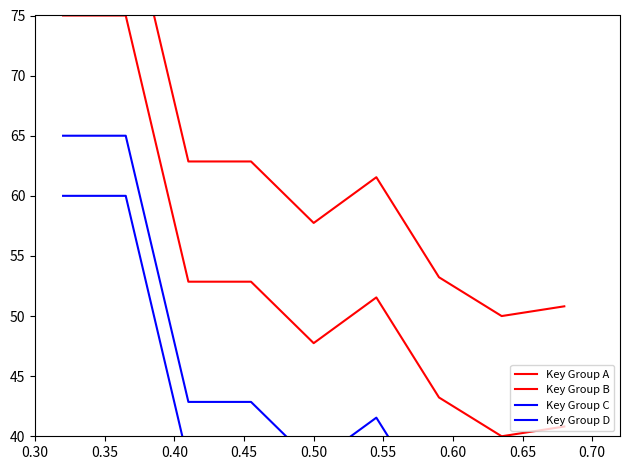

Does the chart have visible grid lines?

No